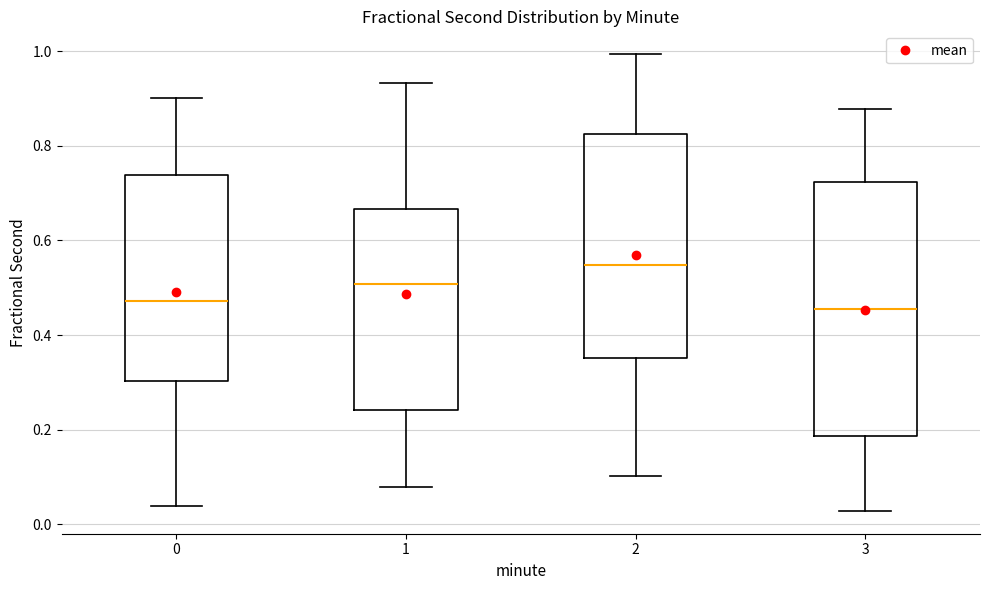

Reading left to right, read every box against the y-axis: the position of its median line, the range the box covers, and the ends of its whiskers. The values are not printed on the chart, so give them approximately, as read against the axis.

0: median 0.48, box 0.30 to 0.74, whiskers 0.04 to 0.90
1: median 0.50, box 0.24 to 0.66, whiskers 0.08 to 0.94
2: median 0.54, box 0.36 to 0.82, whiskers 0.10 to 1.00
3: median 0.46, box 0.18 to 0.72, whiskers 0.02 to 0.88